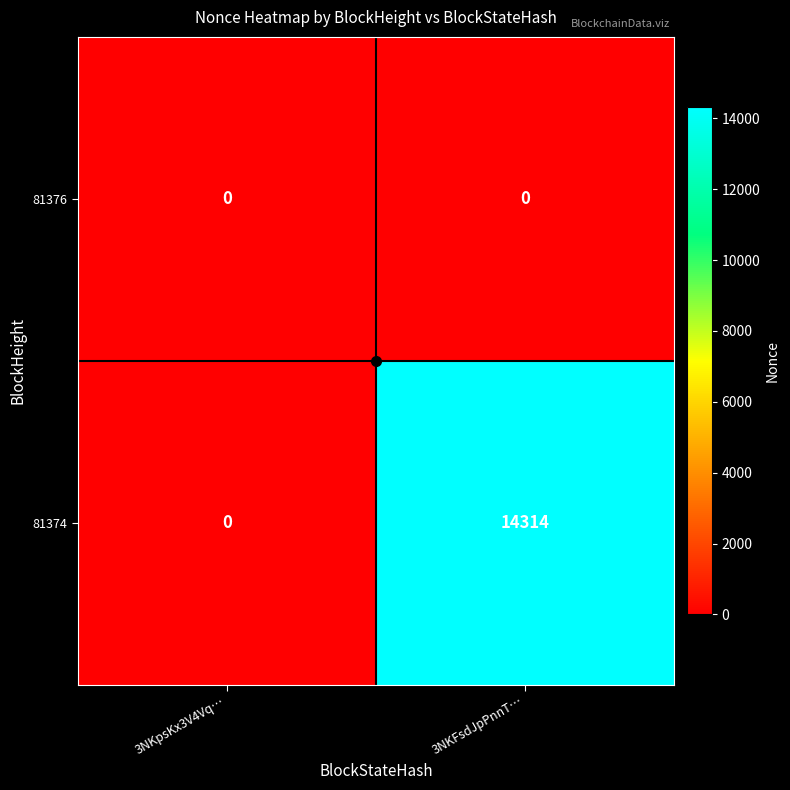

Rank the series by their maximum value, from lowest to highest.

81376, 81374